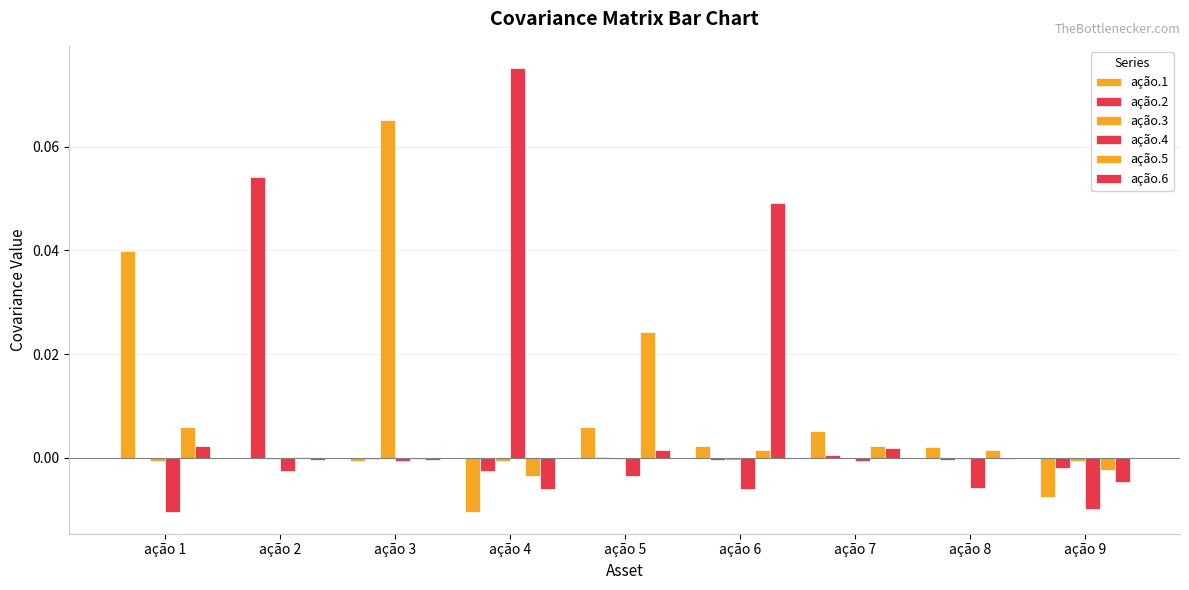

What is the total value across all series at ação 4?

0.1